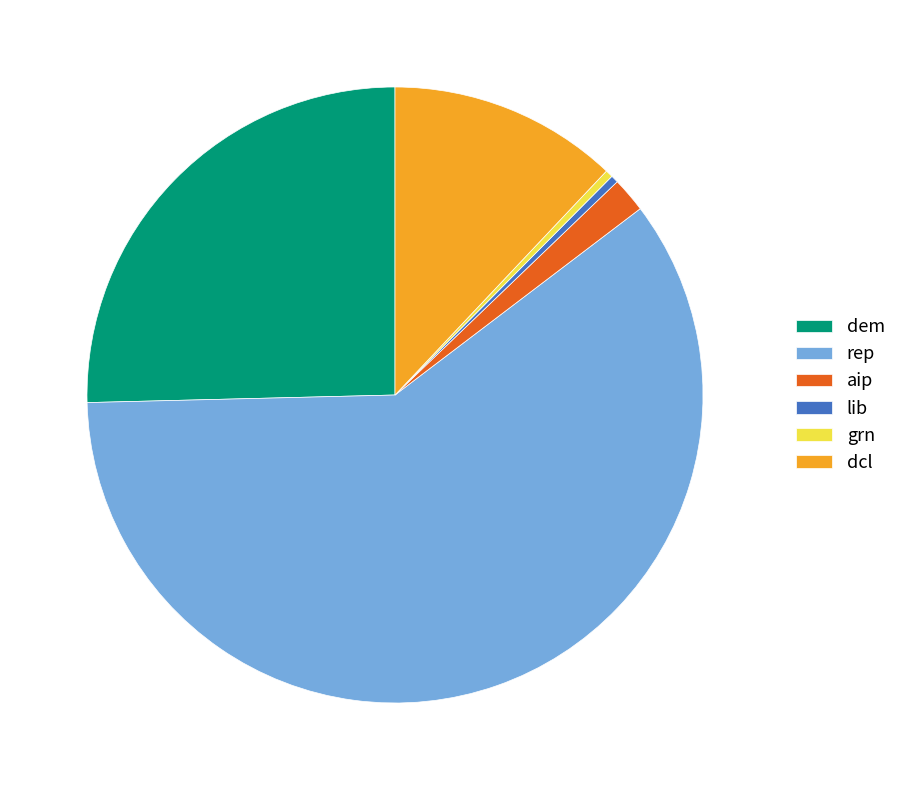

Between rep and aip, which is larger?

rep